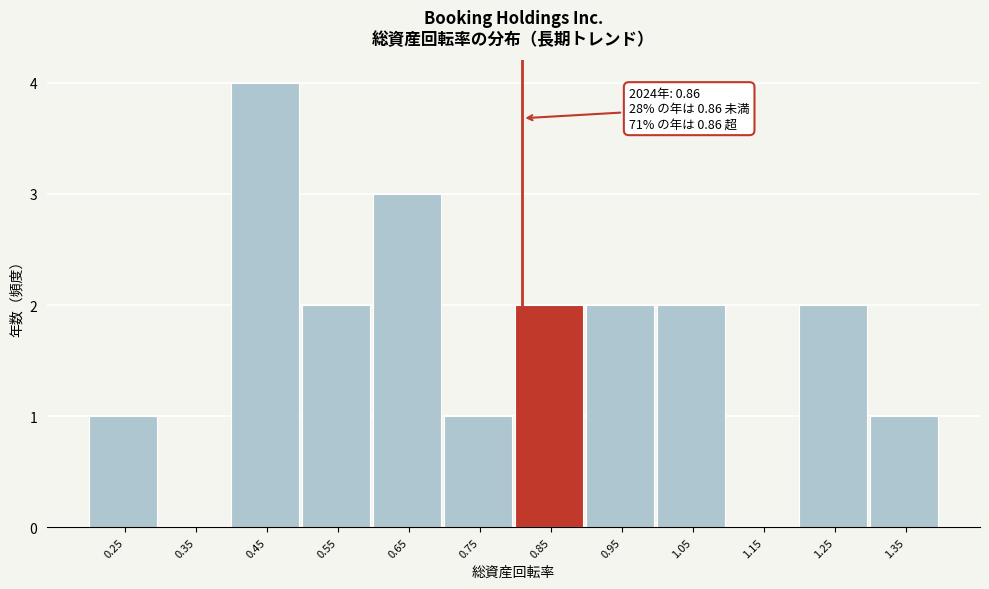

Reading left to right, what are all the values shown in this chart?

0.25=1	0.35=0	0.45=4	0.55=2	0.65=3	0.75=1	0.85=2	0.95=2	1.05=2	1.15=0	1.25=2	1.35=1